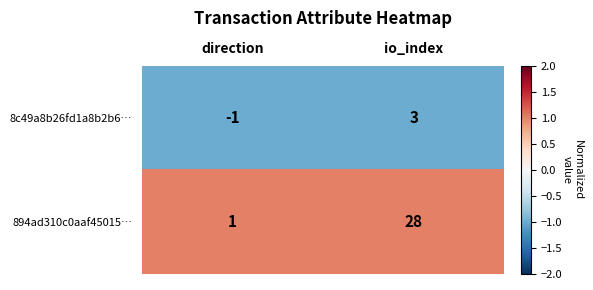

At how many categories does at least one series exceed 0?

2